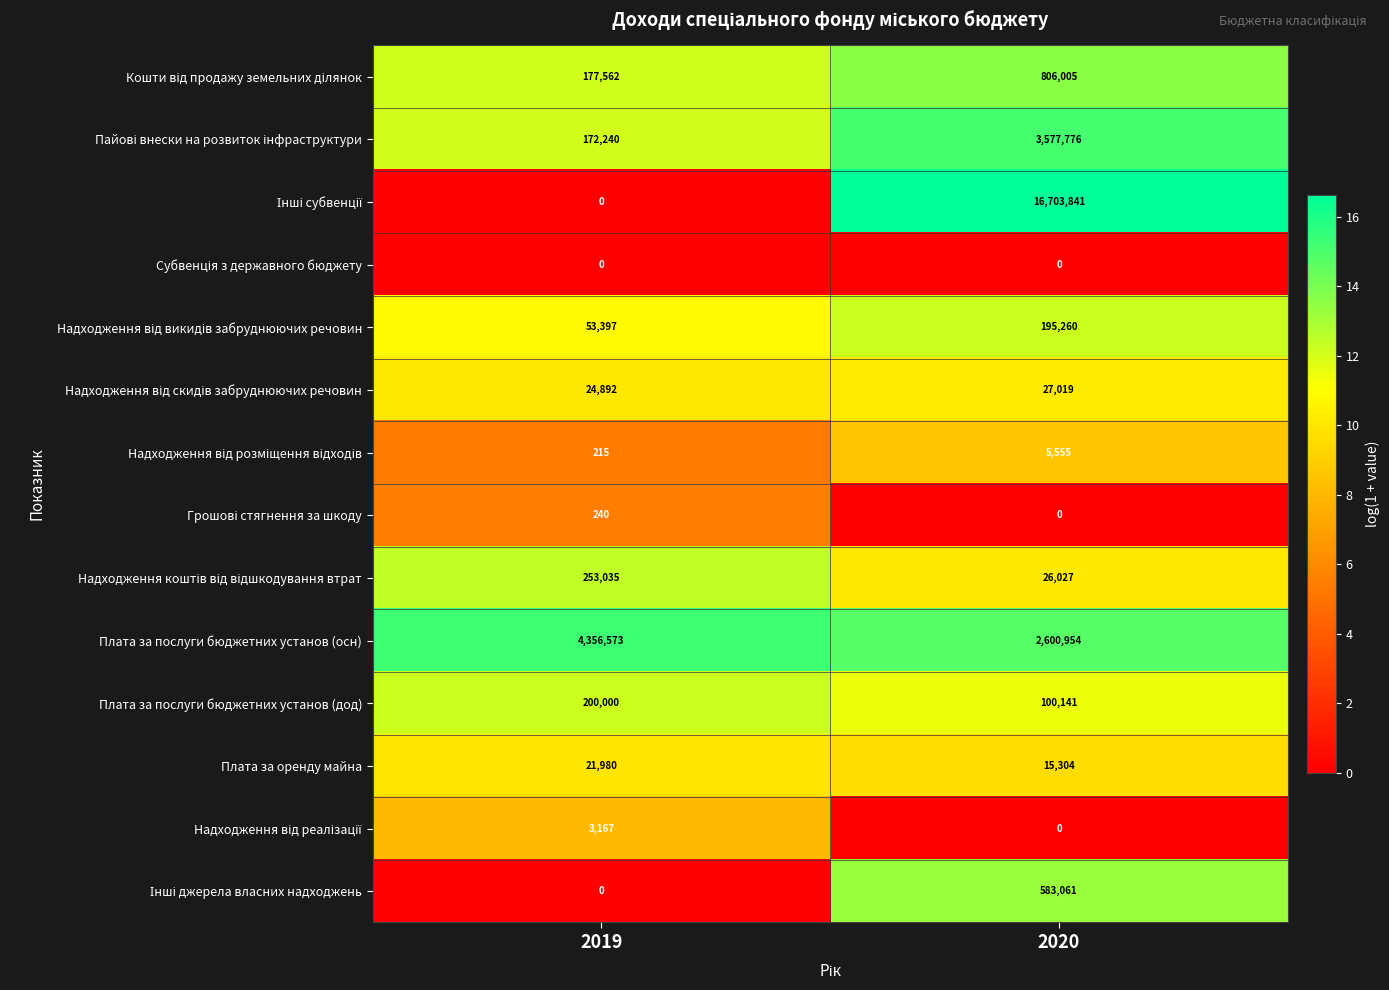

Rank the categories by Плата за послуги бюджетних установ (осн) value from highest to lowest.

2019, 2020